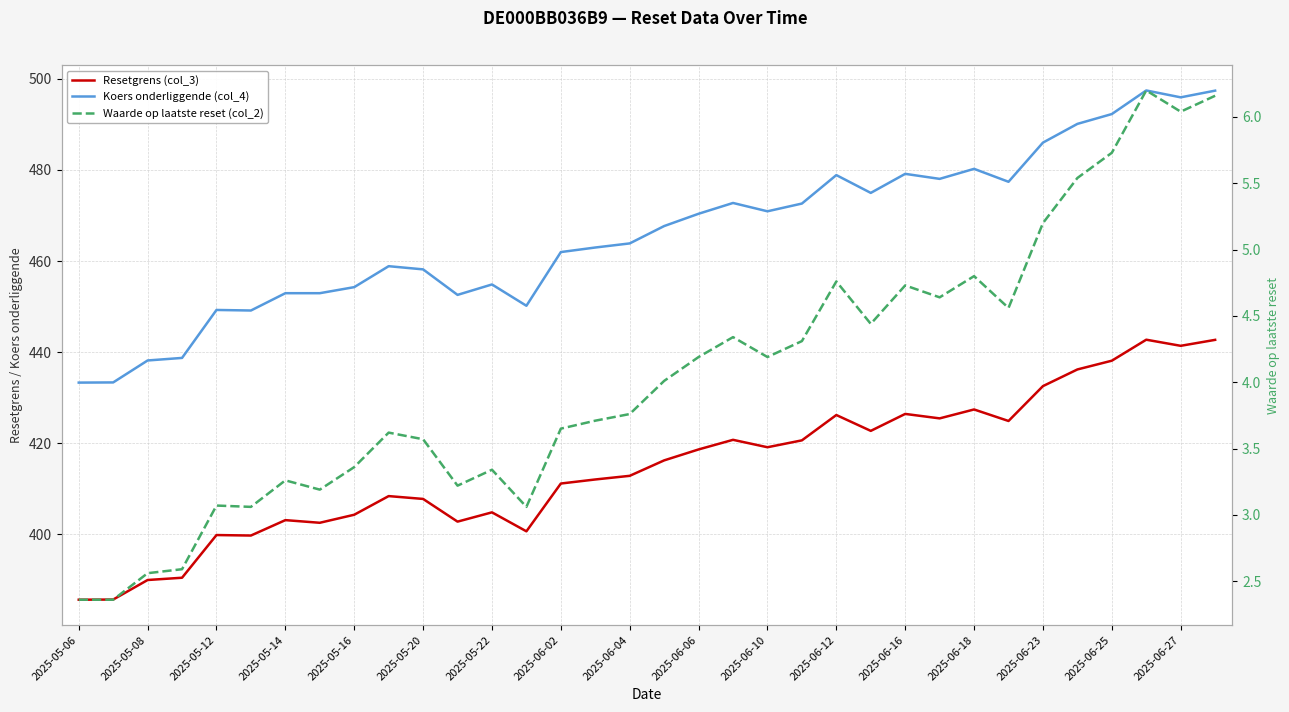

Which series has the largest total across all categories?

Koers onderliggende (col_4)